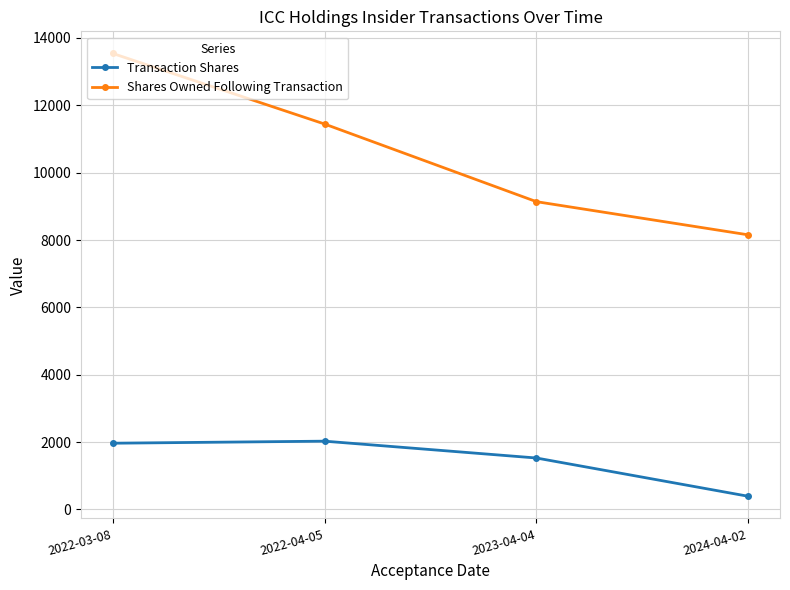

What is the value of the Shares Owned Following Transaction point at the 4th from the left?

8154